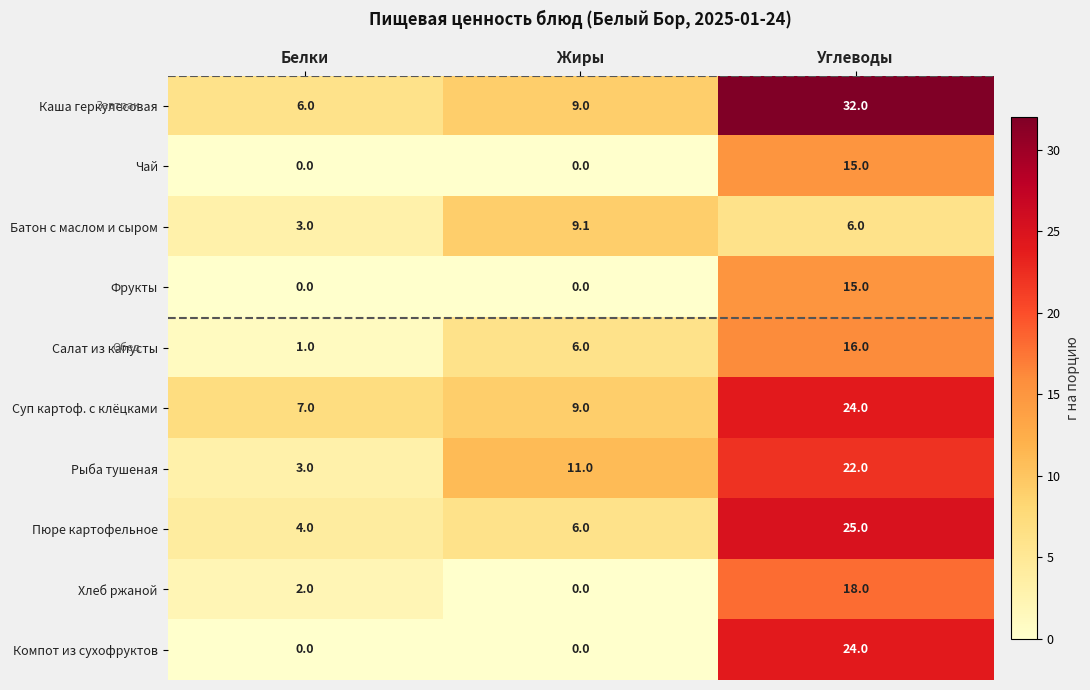

Between Жиры and Углеводы, which series saw the biggest shift?

Компот из сухофруктов